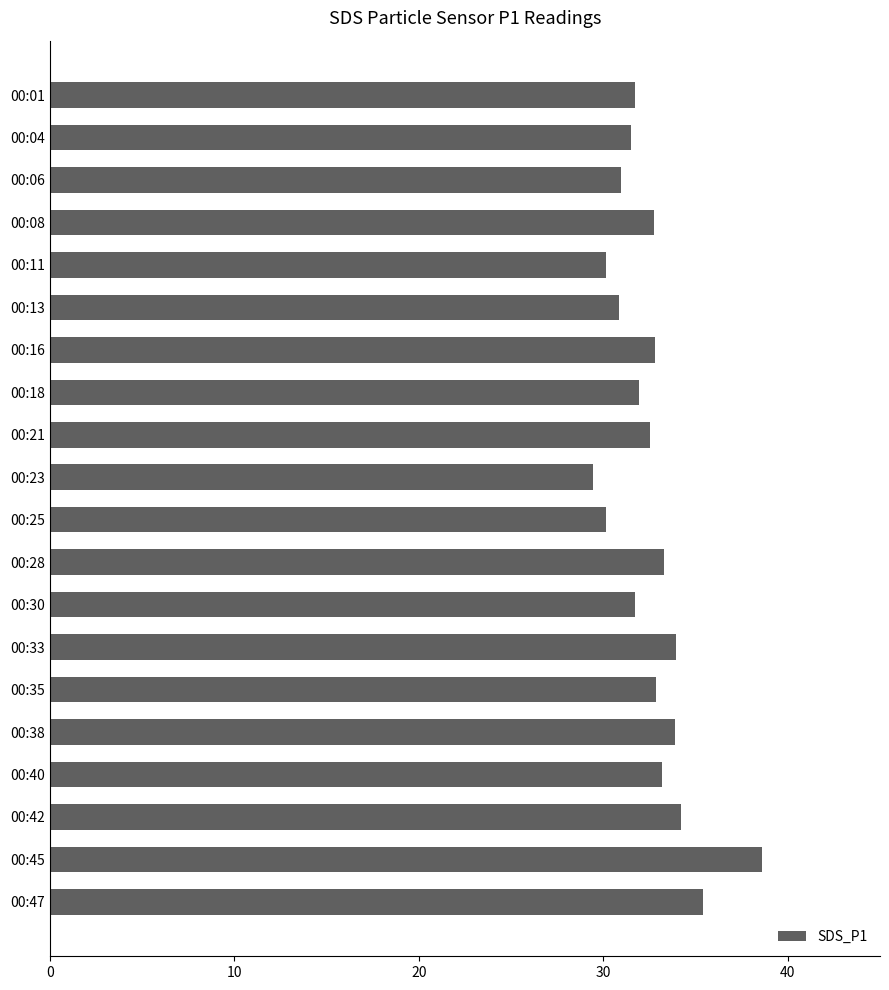

Is it true that the value at 00:08 is 32.8?

True